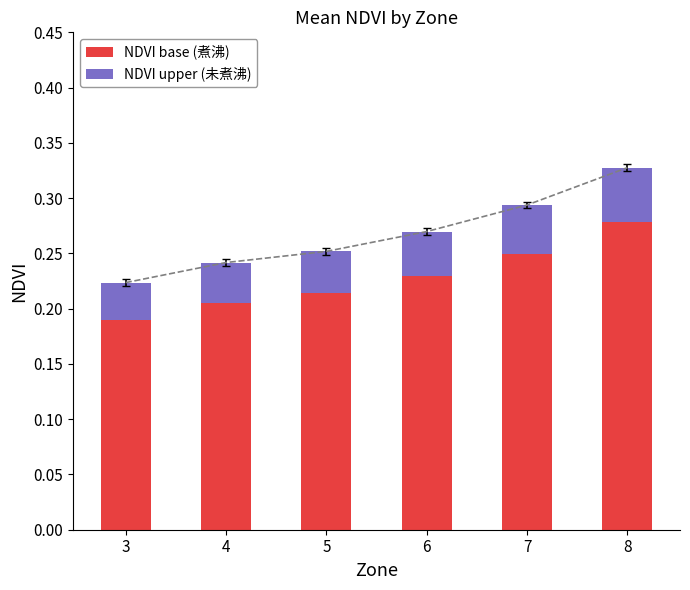

The NDVI base (煮沸) series shows 0.3 at 3. True or false?

False